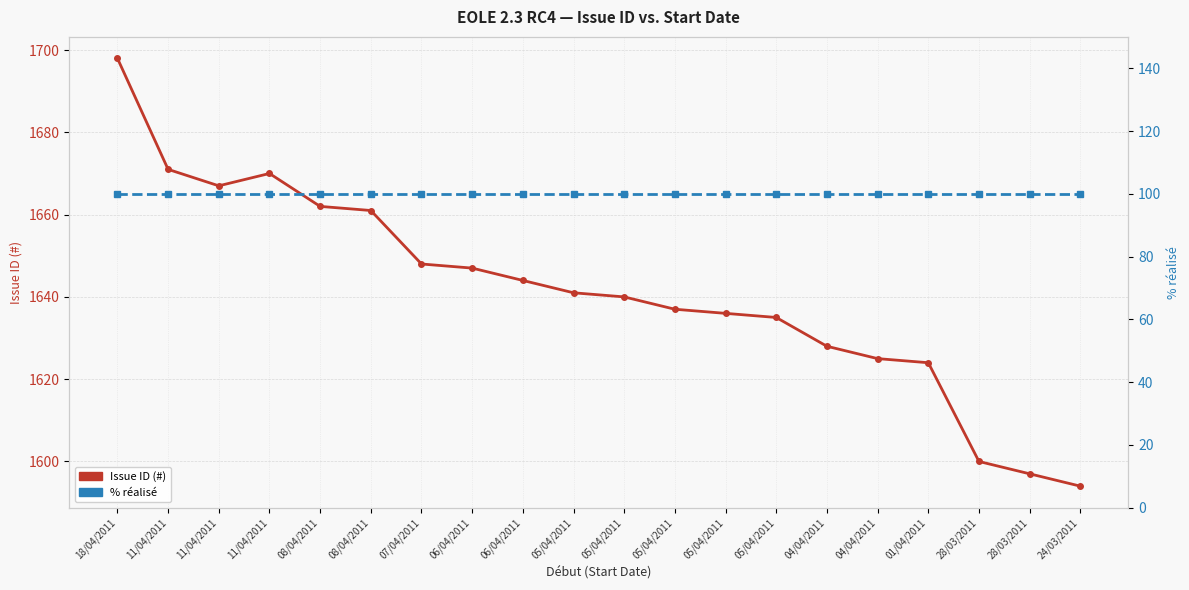

At which label does % réalisé reach its minimum?

18/04/2011